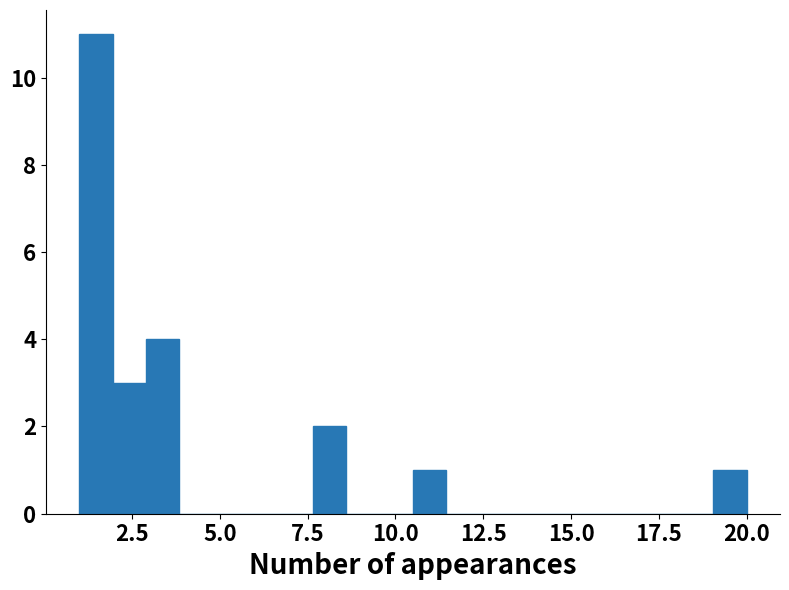

Around what value on the x-axis is the tallest bar? Give the approximate position of its centre, as read against the axis.

1.5